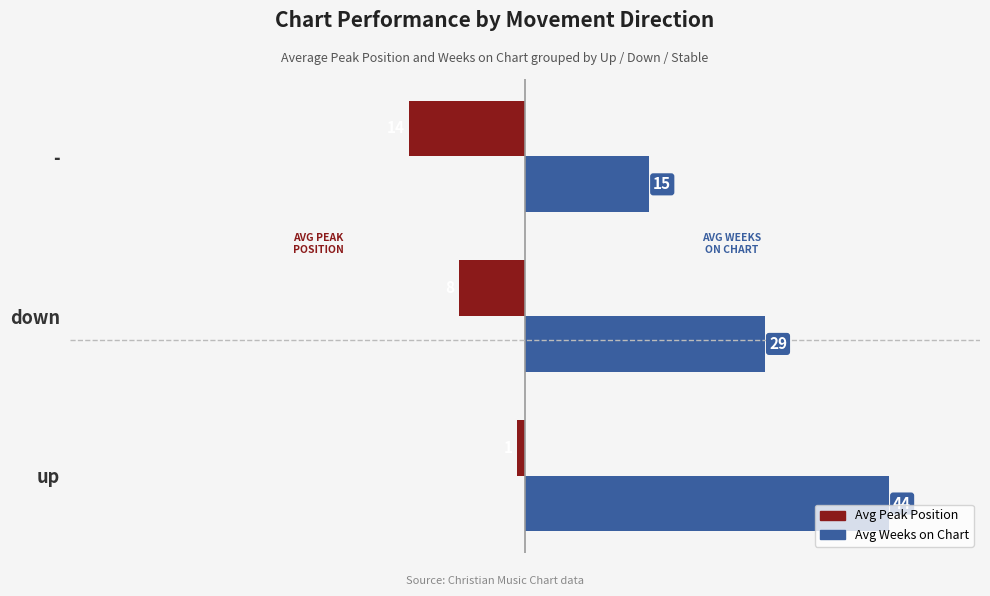

What is the average value of the Avg Peak Position series?

-8